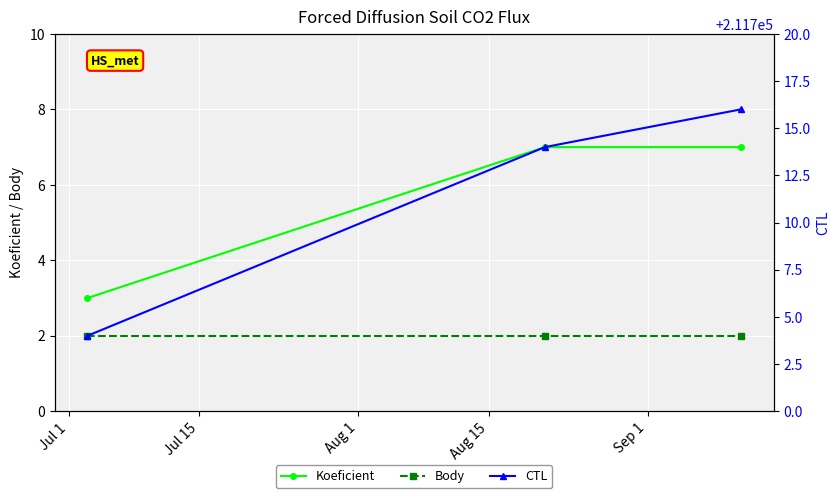

How many lines are shown in the chart?

3